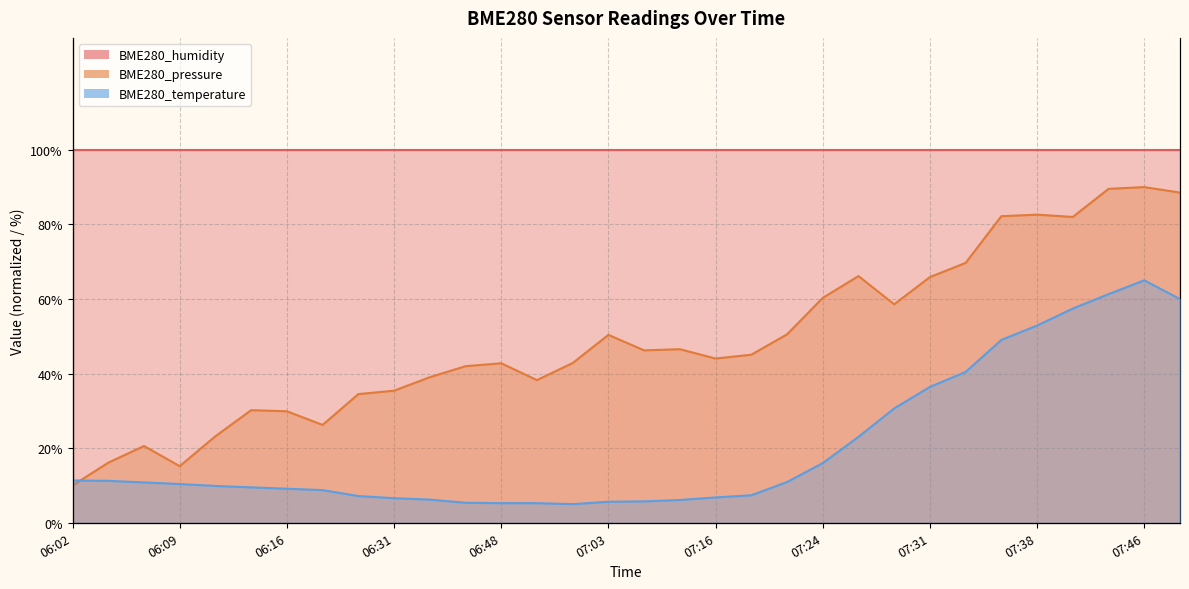

Is the value of BME280_pressure at 06:02 greater than the value of BME280_temperature at 06:12?

Yes